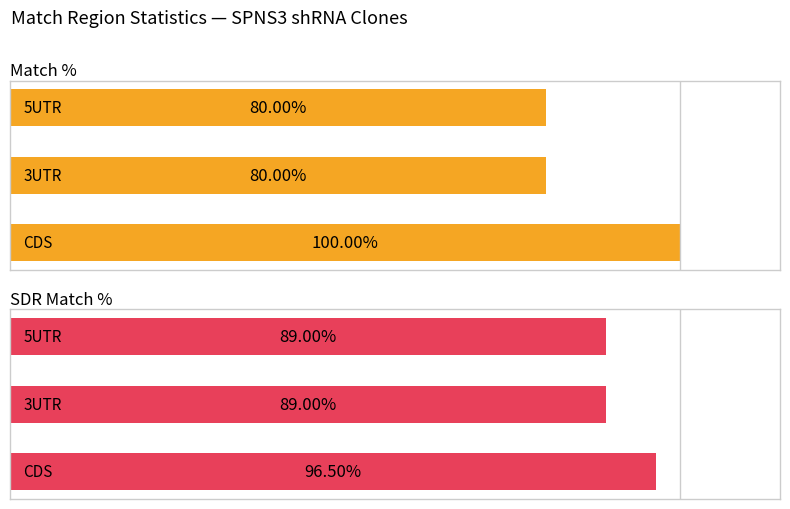

What is the minimum value for Match %?

80.0